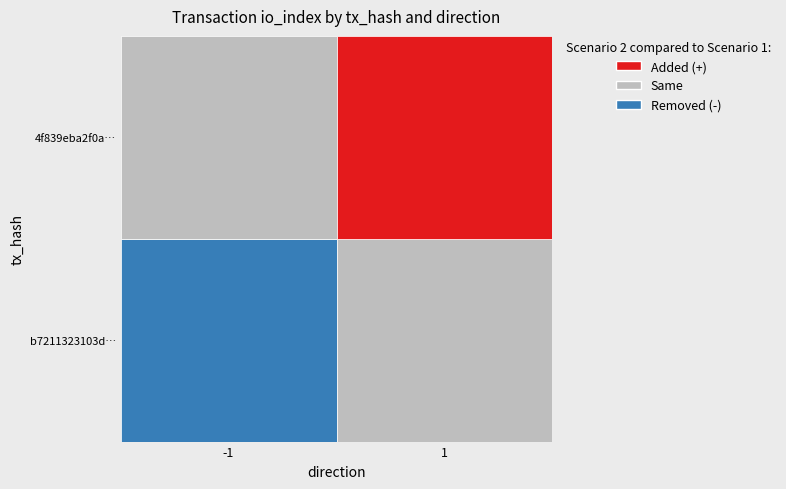

Reading left to right, transcribe all the data shown in this chart.

b7211323103df6fd76e609f3d25dcf91c58ebbb: direction=-1	io_index=774
4f839eba2f0ac581d282ce0f73e4c077c415d5d: direction=1	io_index=15